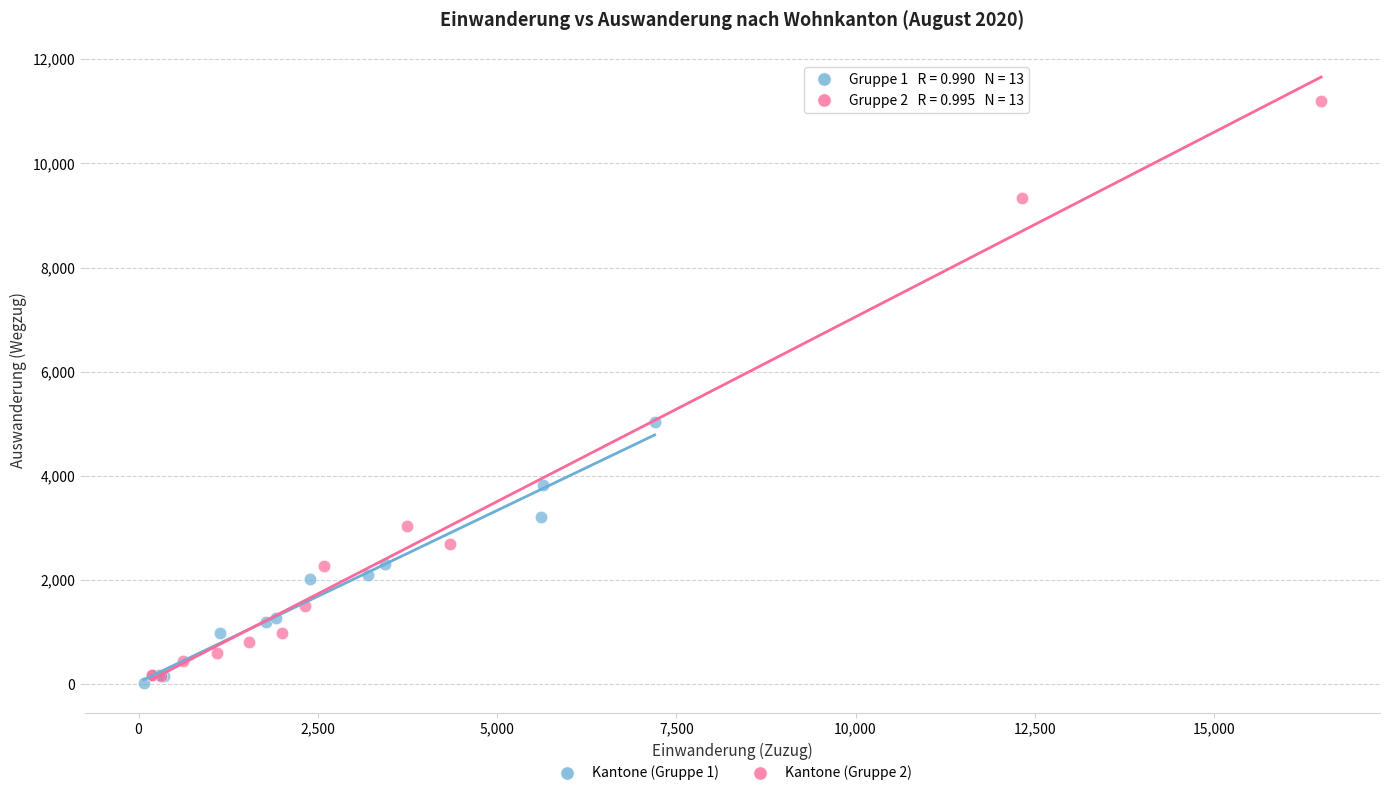

Which series contains the highest Y value?

Kantone (Gruppe 2)